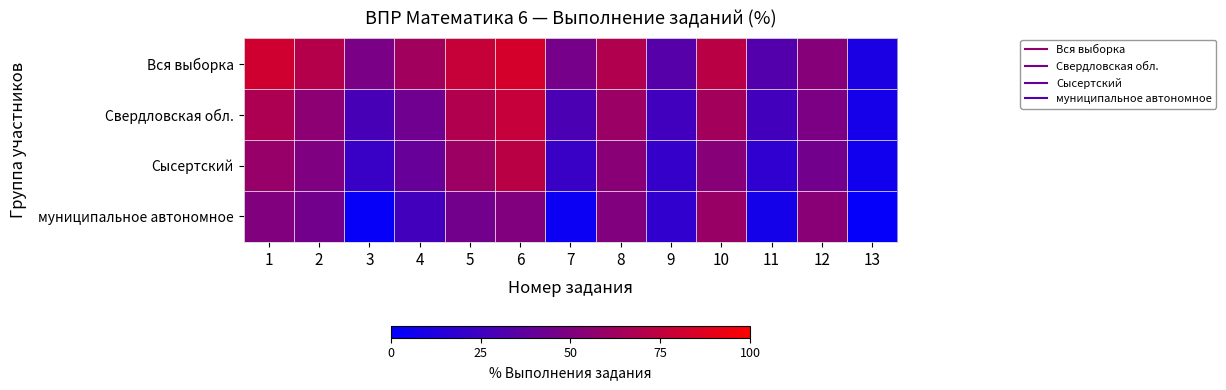

Reading left to right, extract all data points from this chart.

Вся выборка: 1=81.0	2=70.6	3=47.8	4=63.6	5=77.7	6=83.1	7=46.4	8=69.4	9=33.9	10=73.0	11=32.7	12=52.4	13=10.8
Свердловская обл.: 1=67.6	2=54.7	3=28.4	4=43.8	5=69.5	6=77.2	7=30.0	8=60.6	9=25.4	10=64.0	11=25.8	12=48.3	13=8.9
Сысертский: 1=59.0	2=49.8	3=22.5	4=40.0	5=61.0	6=72.9	7=22.5	8=53.8	9=20.9	10=52.8	11=18.5	12=45.0	13=6.9
муниципальное автономное: 1=50.8	2=44.6	3=3.1	4=26.1	5=44.6	6=50.8	7=4.6	8=50.8	9=19.2	10=60.0	11=8.5	12=53.9	13=2.3